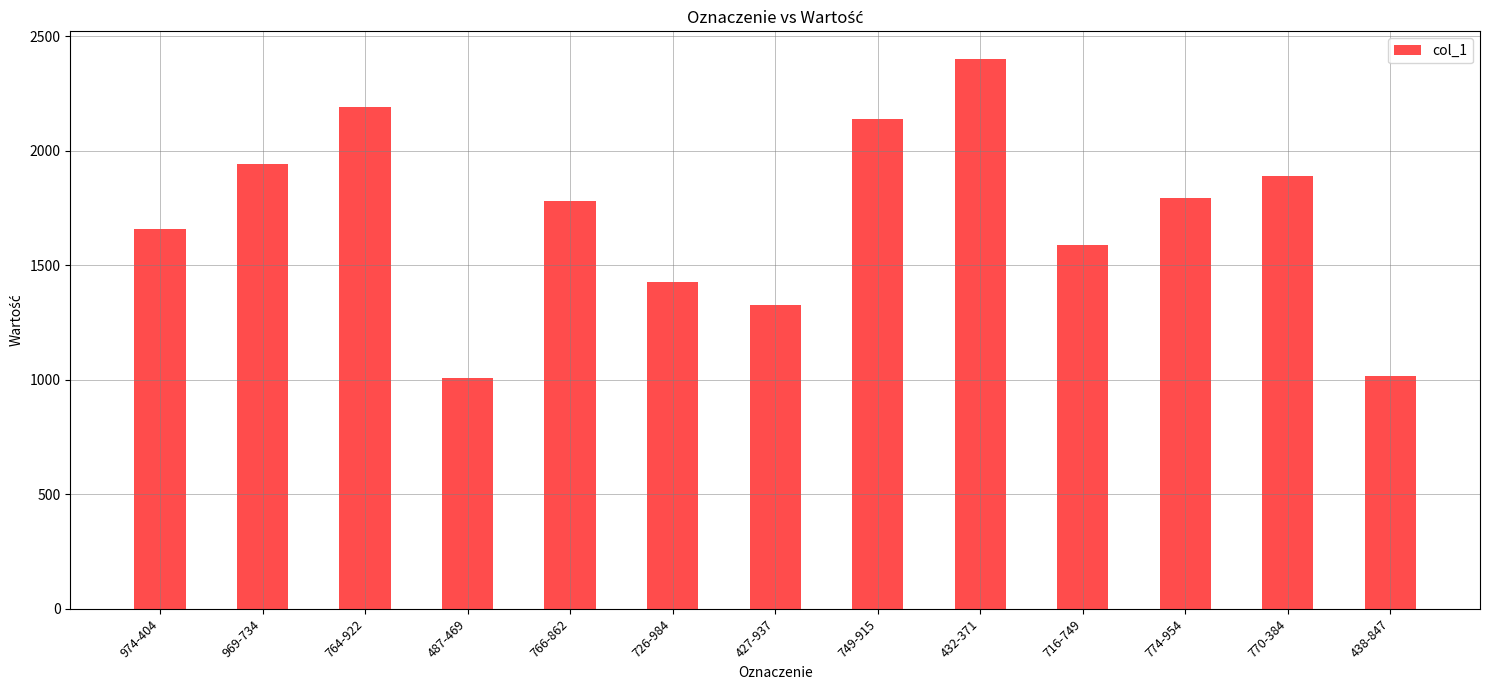

What value does the data have at 432-371?

2401